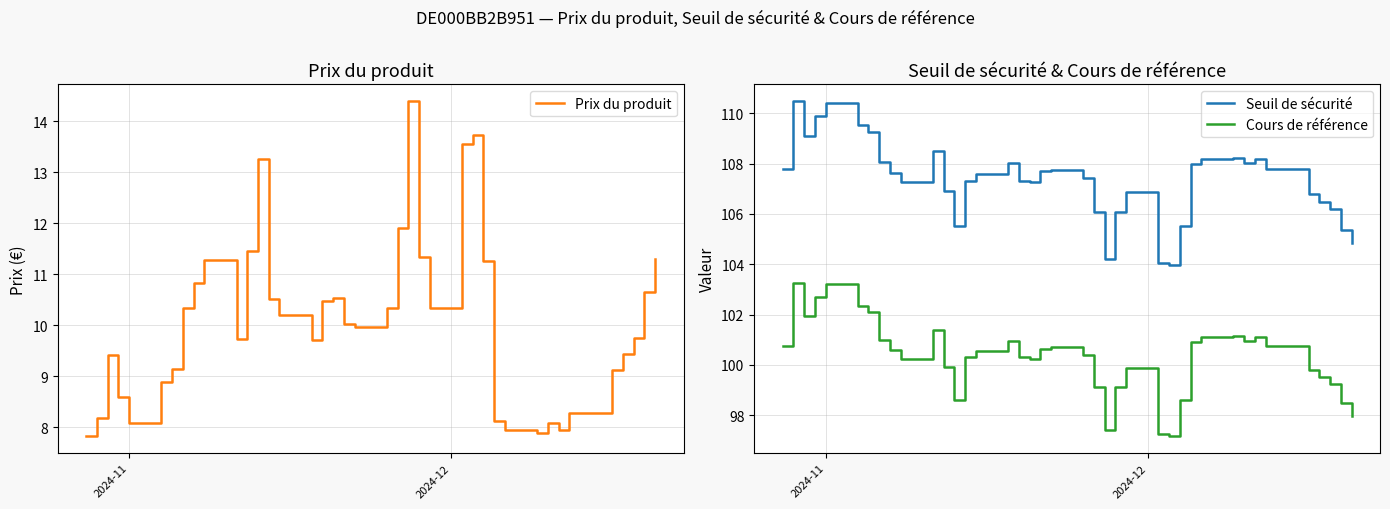

How many lines are shown in the chart?

3